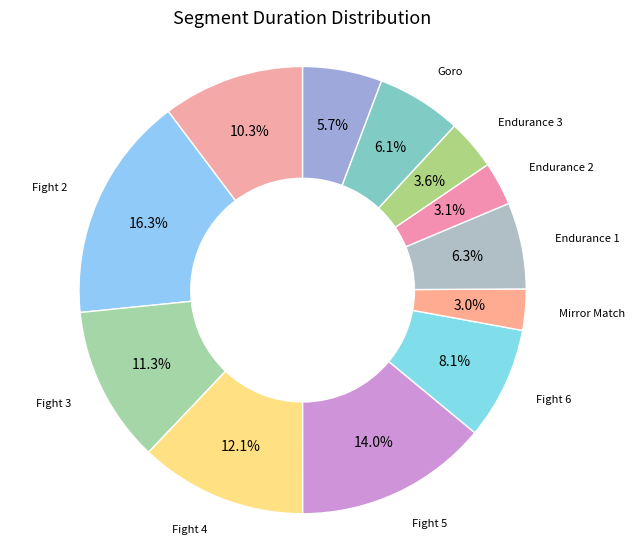

How many slices are in this pie chart?

12